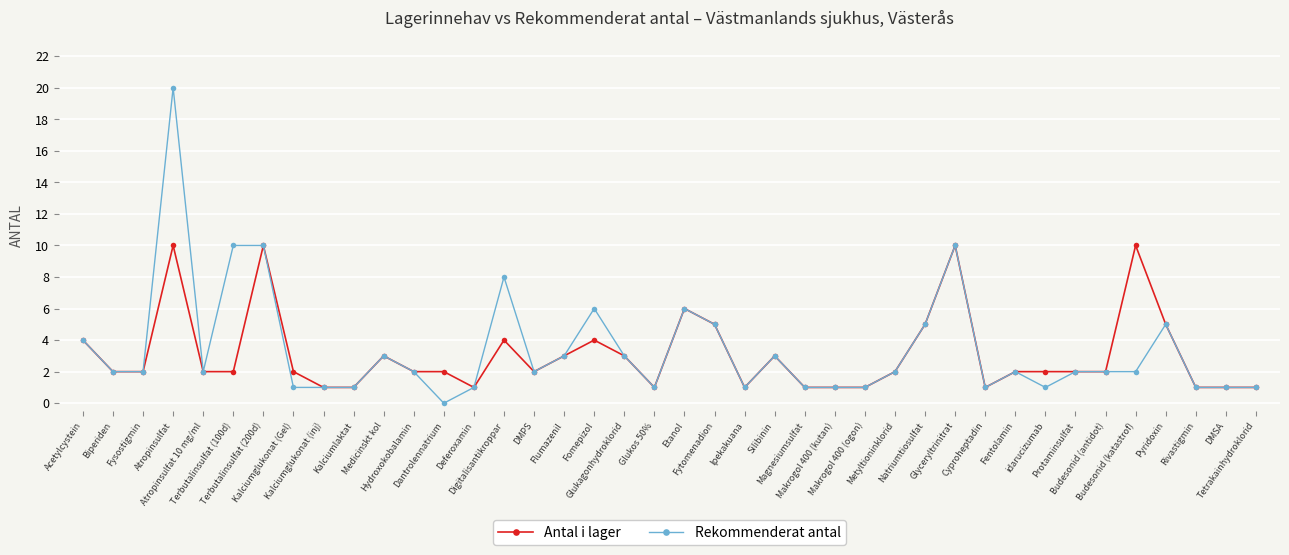

What is the difference between the maximum and minimum values in the Rekommenderat antal series?

20